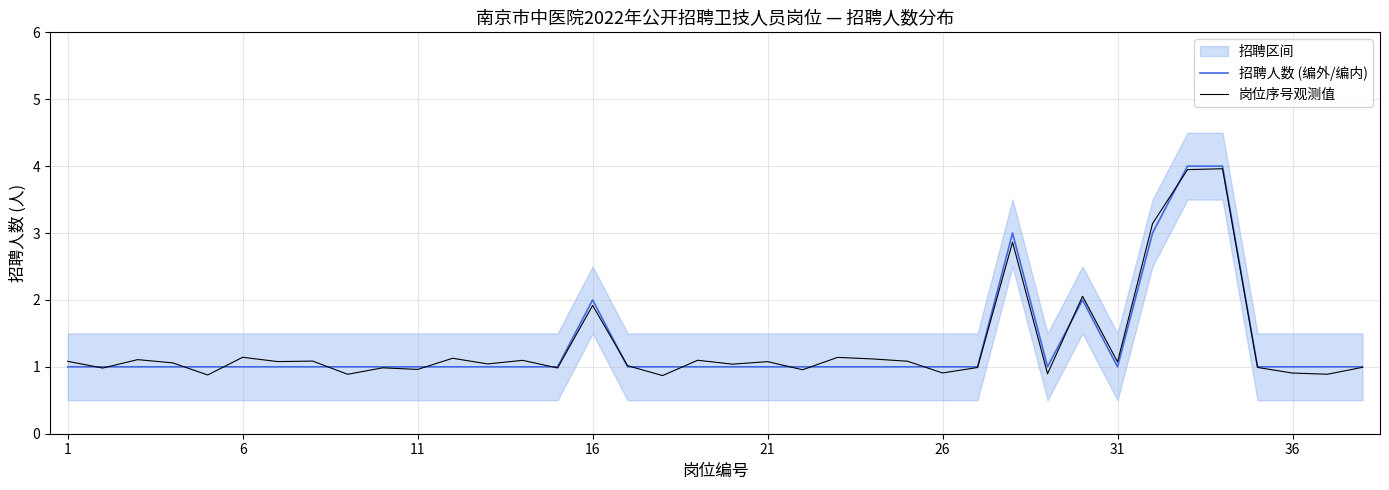

Is this an area chart (filled region under the line)?

No